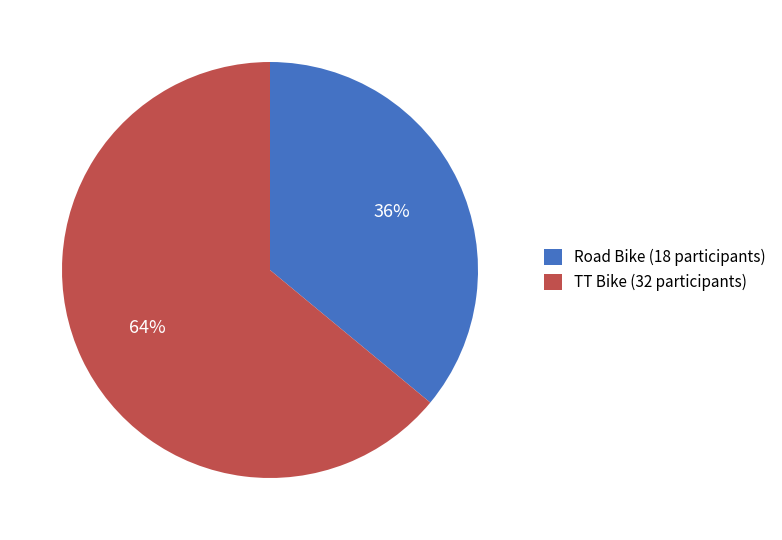

Does Road Bike account for over 50% of the chart?

No